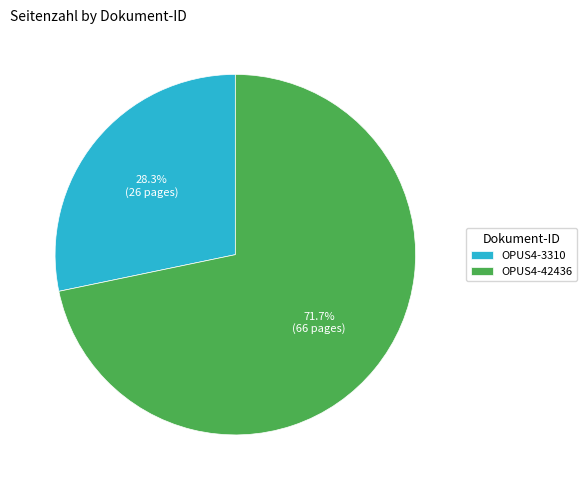

Does OPUS4-42436 account for over 50% of the chart?

Yes